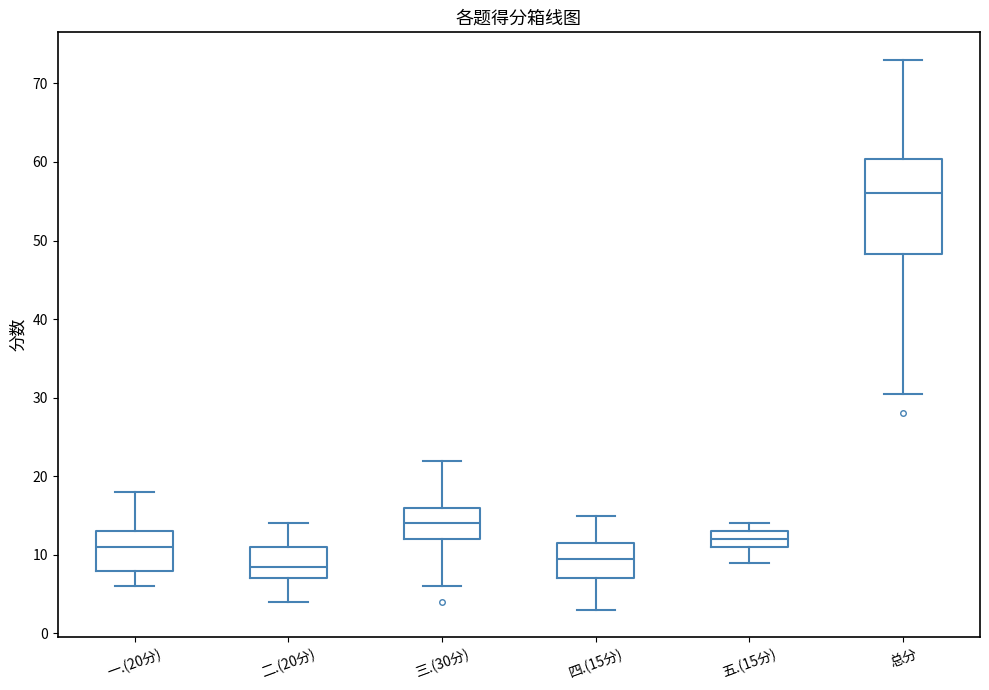

Reading left to right, read every box against the y-axis: the position of its median line, the range the box covers, and the ends of its whiskers. The values are not printed on the chart, so give them approximately, as read against the axis.

一.(20分): median 11, box 8 to 13, whiskers 6 to 18
二.(20分): median 9, box 7 to 11, whiskers 4 to 14
三.(30分): median 14, box 12 to 16, whiskers 6 to 22
四.(15分): median 10, box 7 to 12, whiskers 3 to 15
五.(15分): median 12, box 11 to 13, whiskers 9 to 14
总分: median 56, box 48 to 60, whiskers 31 to 73